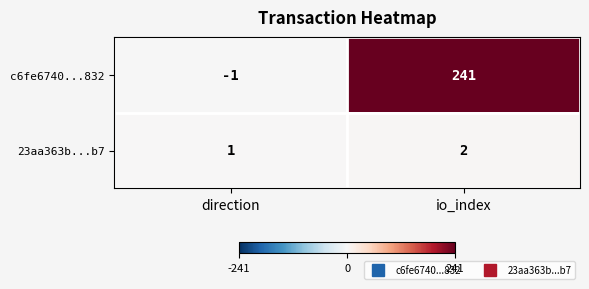

Which category has the lowest value in the c6fe6740...832 series?

direction